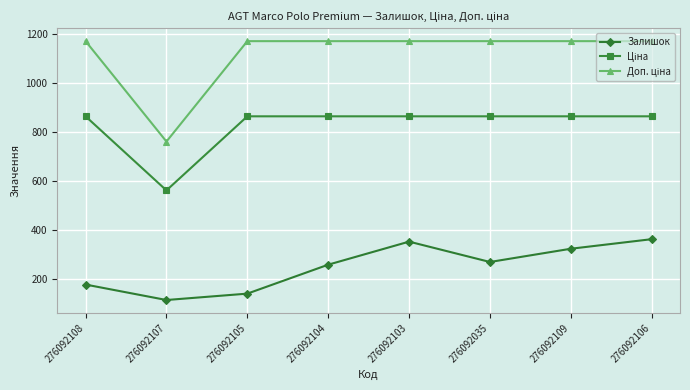

Is this an area chart (filled region under the line)?

No